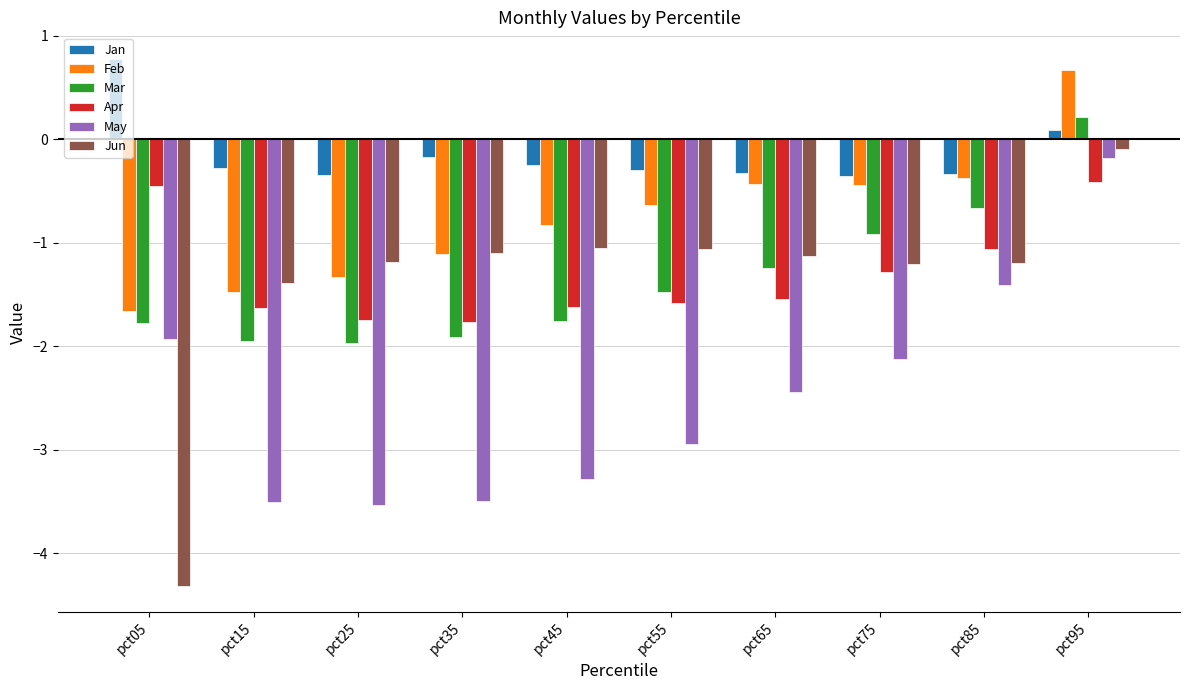

The value of Apr at pct65 is -1.5. True or false?

True